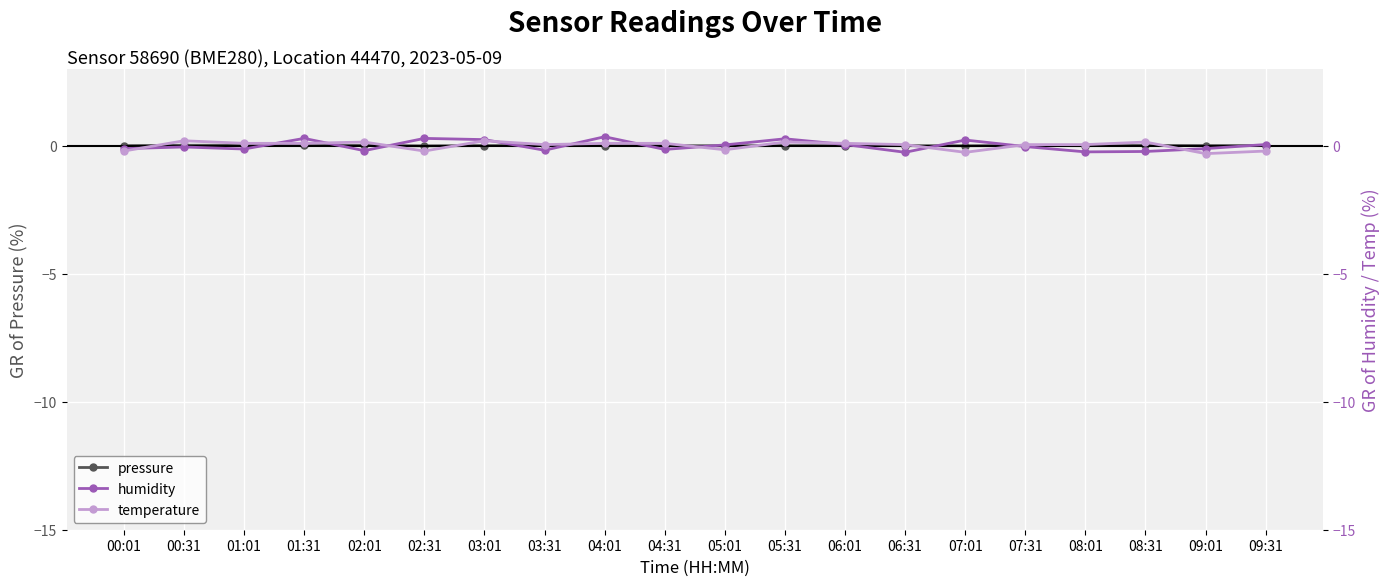

The value of temperature at 08:31 is 0.1. True or false?

True